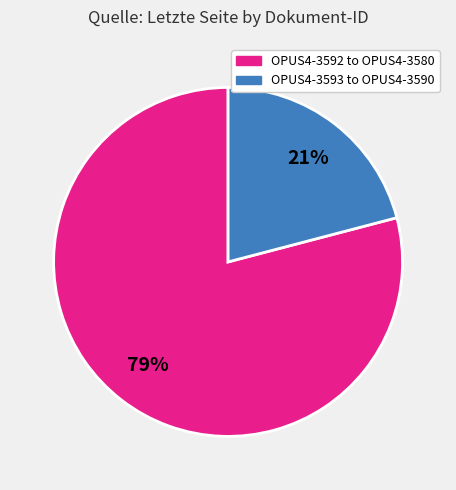

To the nearest percent, what is the difference between the largest and smallest slice percentages?

58%